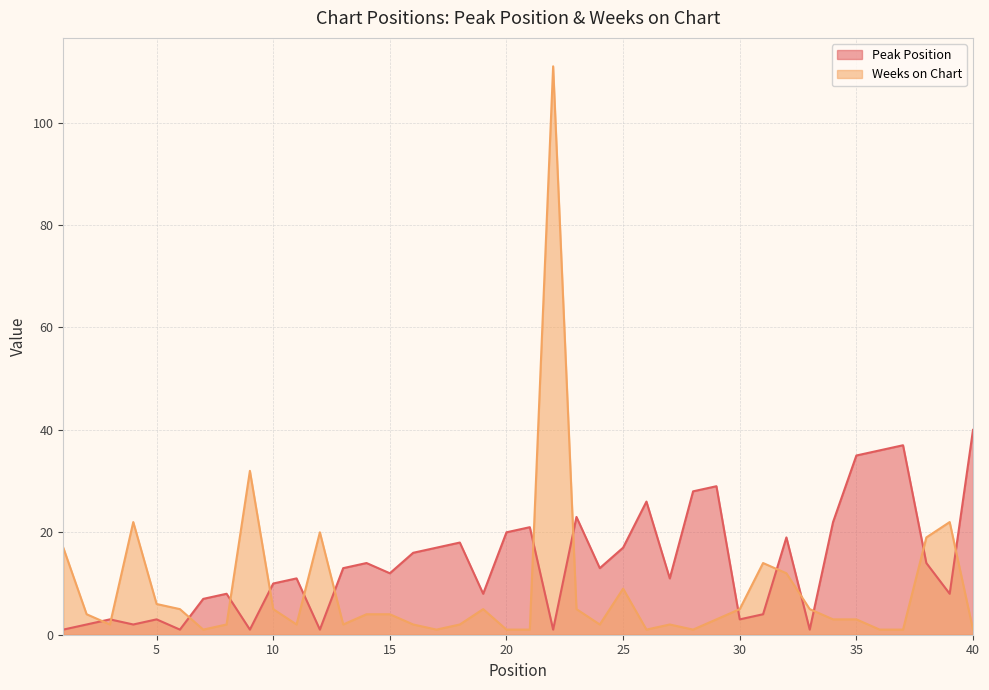

List the labels in order of Weeks on Chart value, smallest first.

7, 17, 20, 21, 26, 28, 36, 37, 40, 3, 8, 11, 13, 16, 18, 24, 27, 29, 34, 35, 2, 14, 15, 6, 10, 19, 23, 30, 33, 5, 25, 32, 31, 1, 38, 12, 4, 39, 9, 22